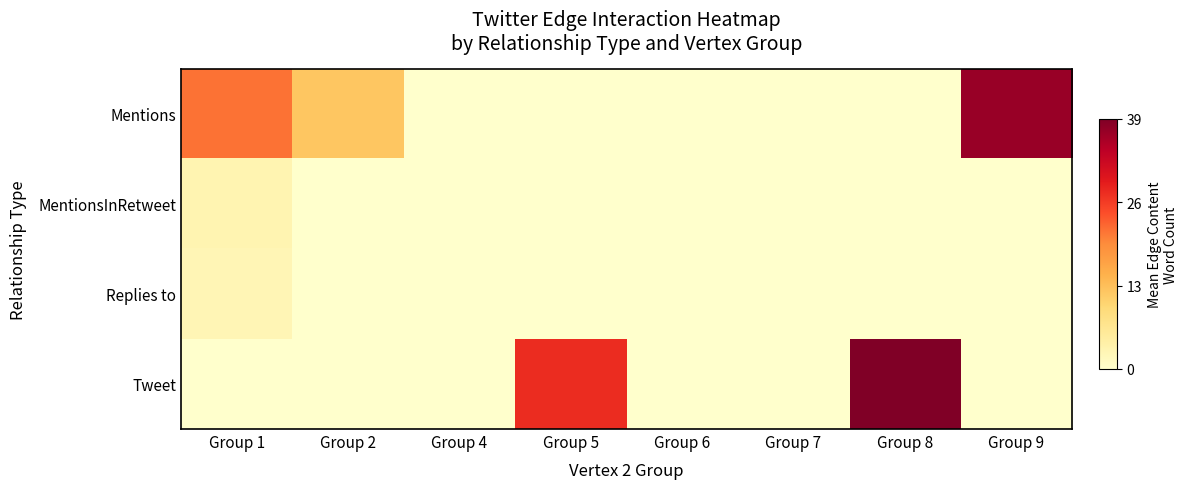

At how many categories does at least one series exceed 6?

5